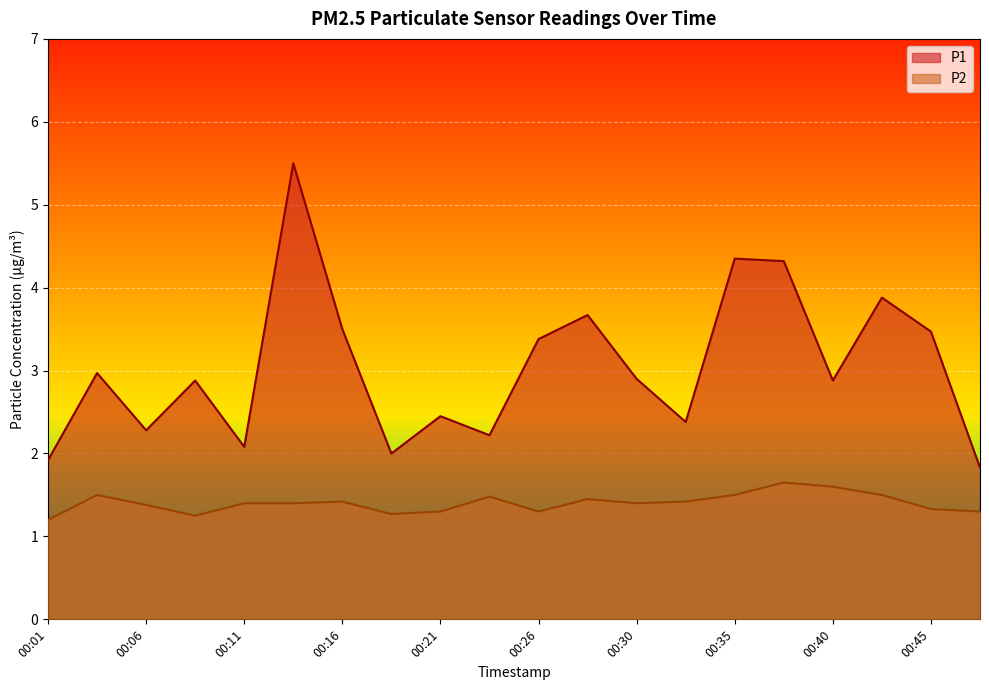

How many series are shown in this chart?

2